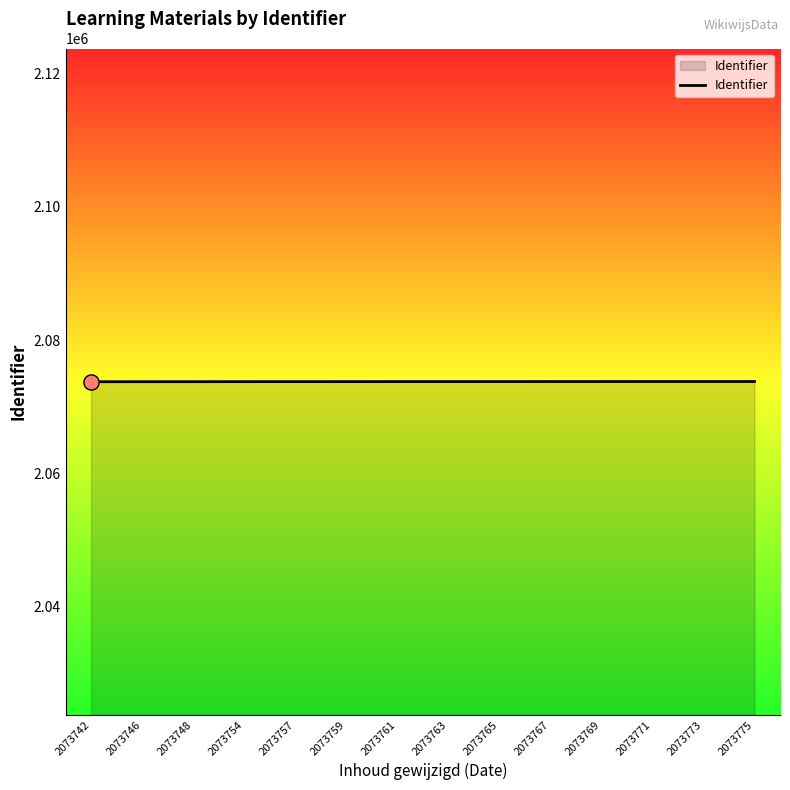

What is the change in value from 2073757 to 2073763?

+6